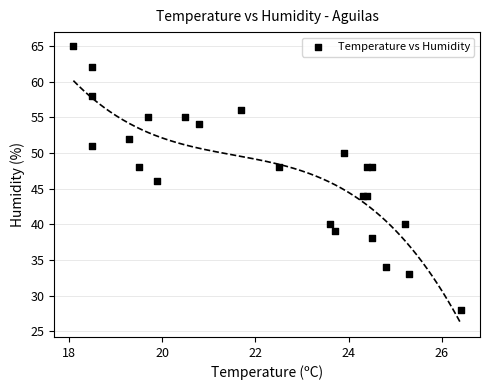

What is the range of Y values (max minus min)?

37